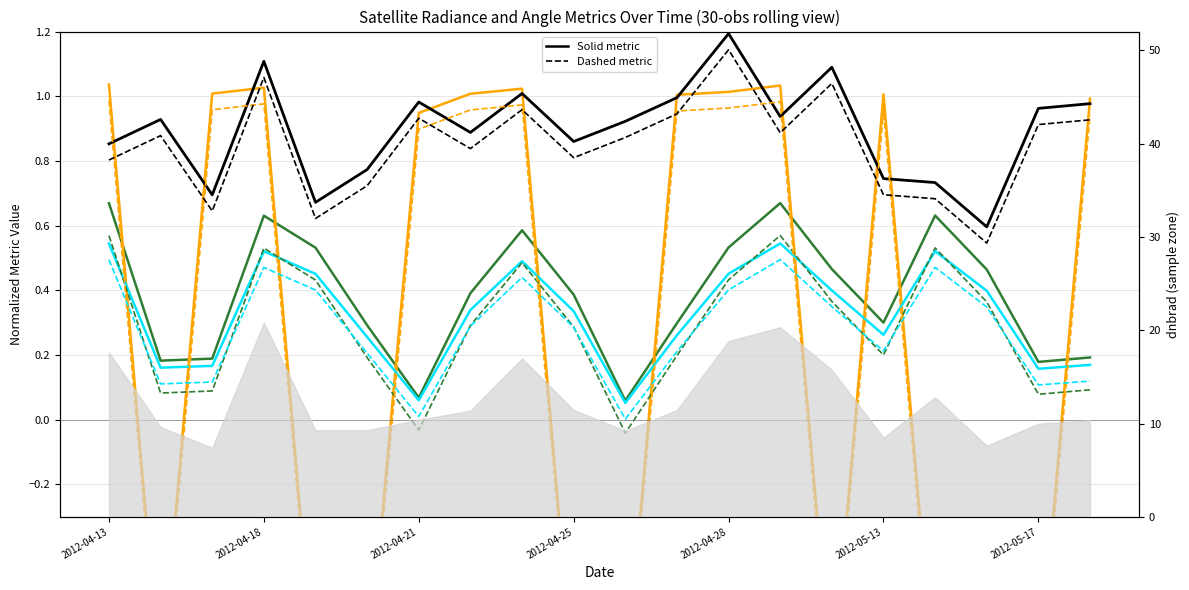

Which category has the highest value in the rade9_aggzone_norm series?

2012-04-28